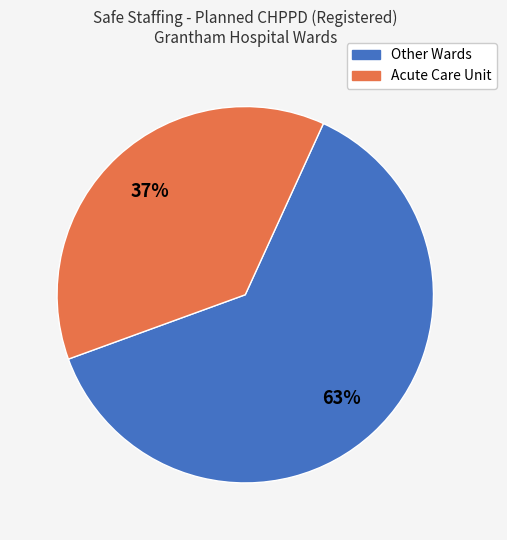

Is there any slice that represents more than half of the pie?

Yes